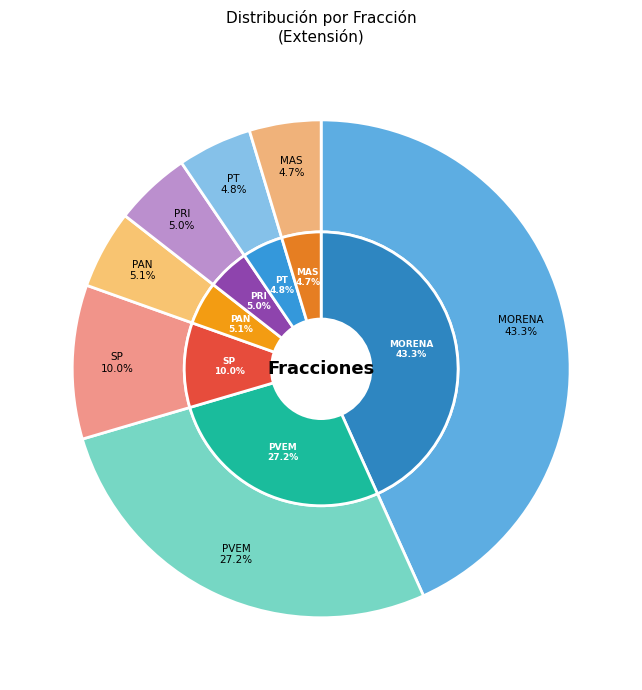

Which has a higher value, PVEM or MORENA?

MORENA